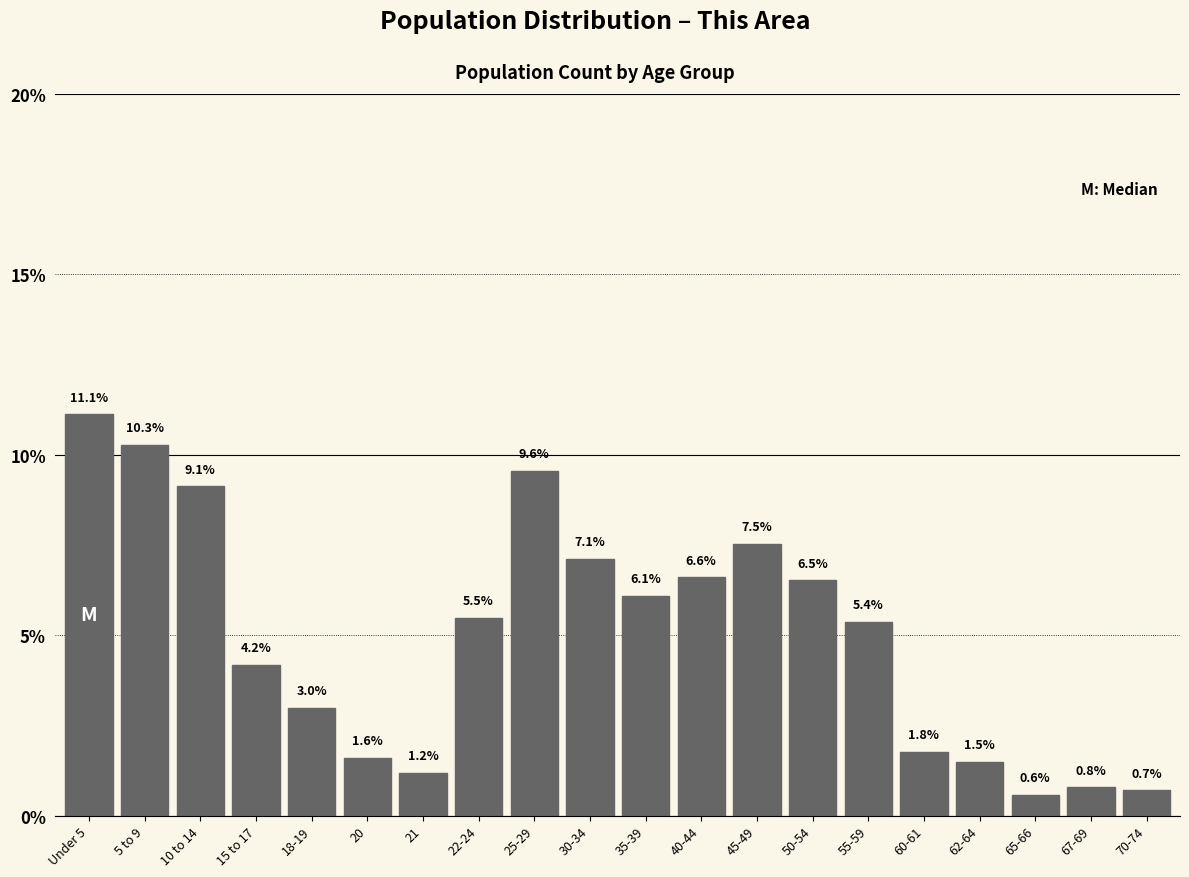

Reading right to left, list all the values displayed in this chart.

0.7	0.8	0.6	1.5	1.8	5.4	6.5	7.5	6.6	6.1	7.1	9.6	5.5	1.2	1.6	3.0	4.2	9.1	10.3	11.1